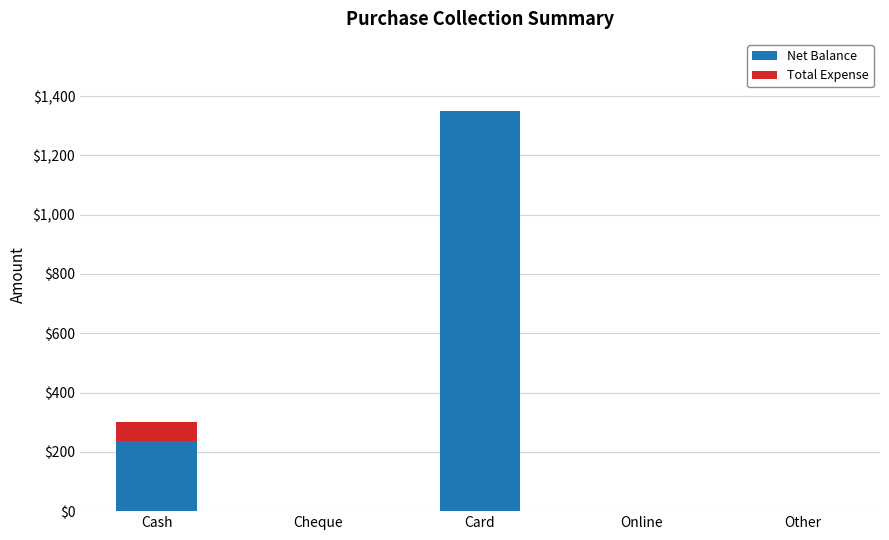

At which label is Net Balance closest to 675?

Cash